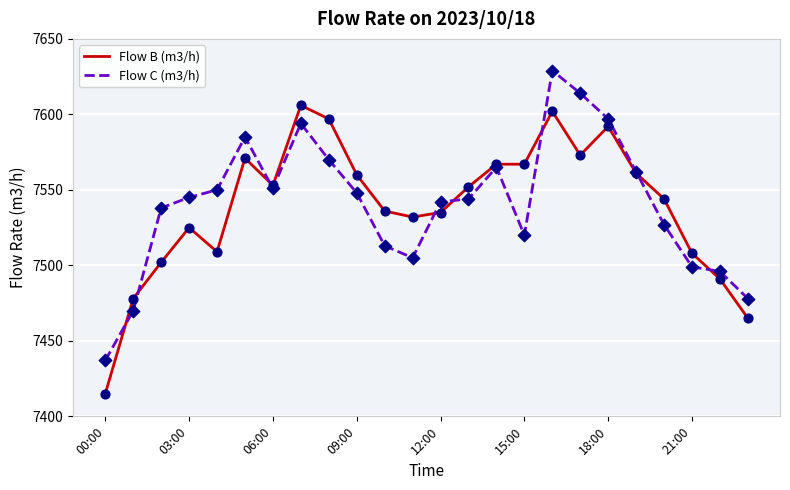

List the series in order of their peak value, lowest first.

Flow B (m3/h), Flow C (m3/h)